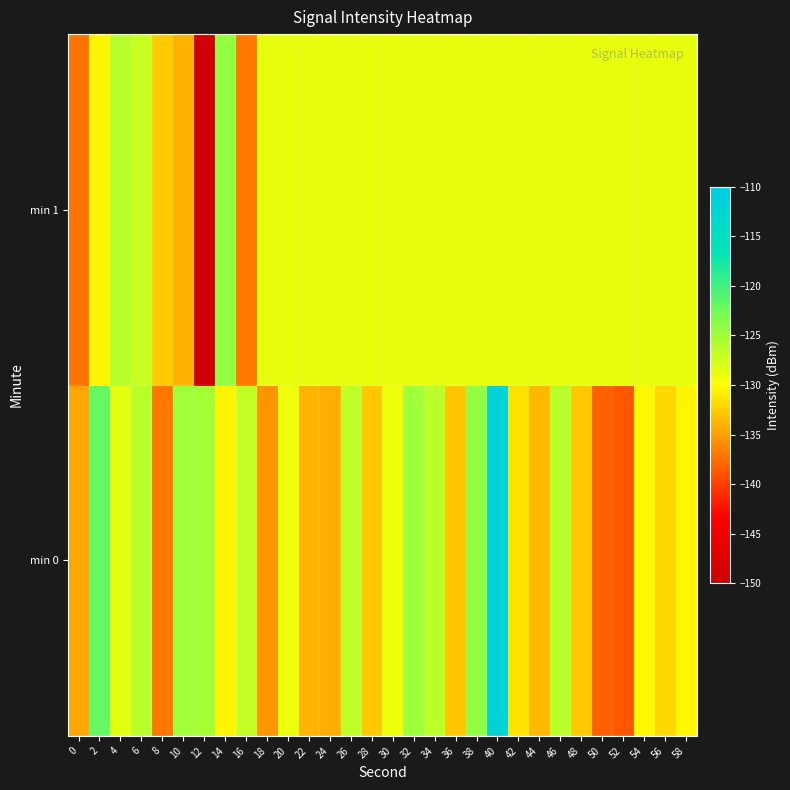

Reading left to right, what are all the values shown in this chart?

min 0: 0=-134.6	2=-122.0	4=-128.6	6=-126.4	8=-137.0	10=-125.0	12=-125.4	14=-130.5	16=-126.9	18=-135.5	20=-129.1	22=-133.9	24=-134.2	26=-126.6	28=-132.8	30=-129.2	32=-125.0	34=-126.3	36=-133.0	38=-124.2	40=-112.1	42=-131.5	44=-133.6	46=-126.4	48=-132.8	50=-138.3	52=-138.8	54=-130.3	56=-132.0	58=-130.4
min 1: 0=-137.2	2=-130.5	4=-126.3	6=-127.1	8=-132.7	10=-134.0	12=-149.5	14=-124.3	16=-136.9	18=-128.8	20=-128.8	22=-128.8	24=-128.8	26=-128.8	28=-128.8	30=-128.8	32=-128.8	34=-128.8	36=-128.8	38=-128.8	40=-128.8	42=-128.8	44=-128.8	46=-128.8	48=-128.8	50=-128.8	52=-128.8	54=-128.8	56=-128.8	58=-128.8